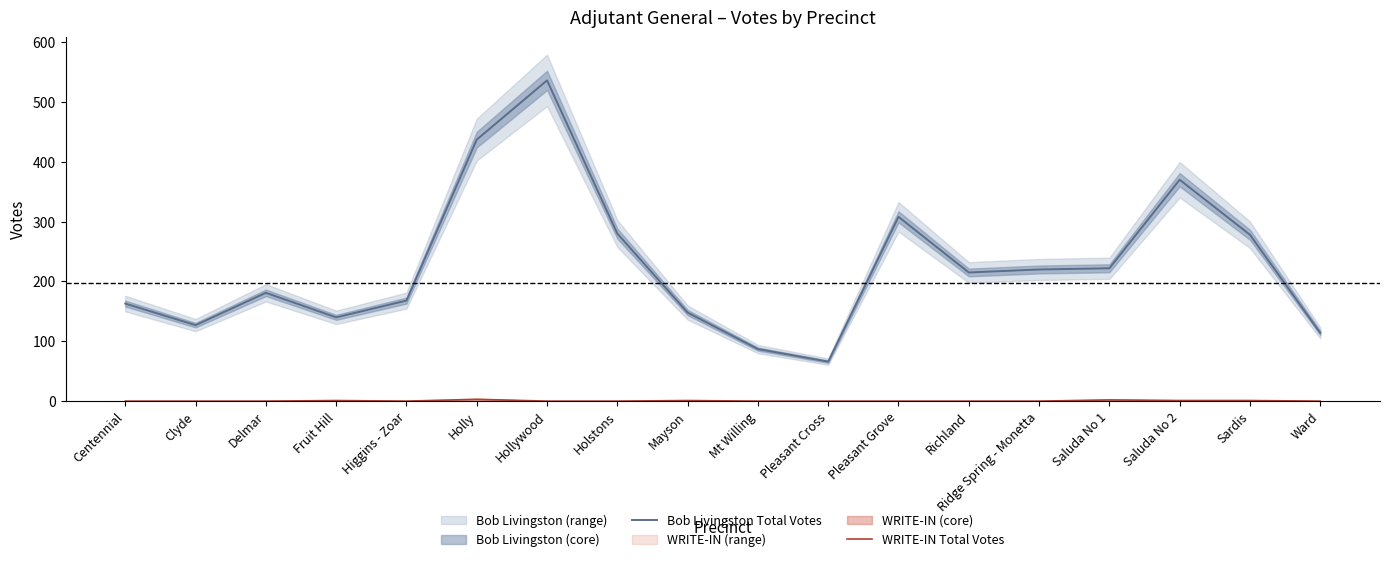

Where is the first local minimum for WRITE-IN Total Votes?

Higgins - Zoar